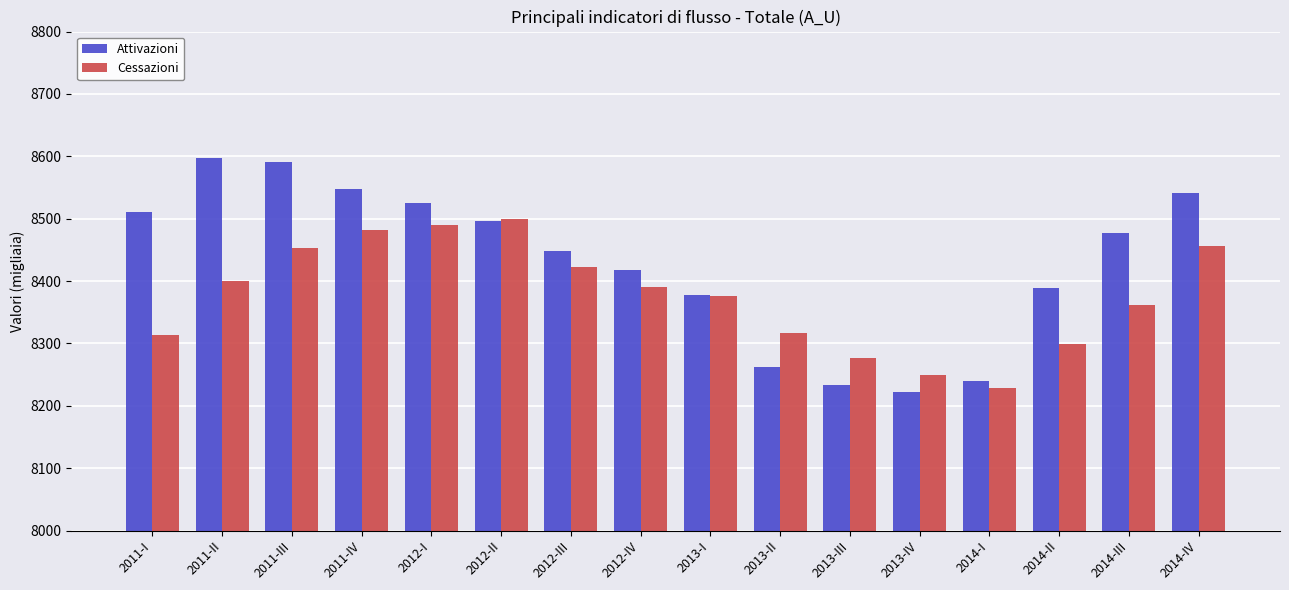

How many bars are there in total?

32